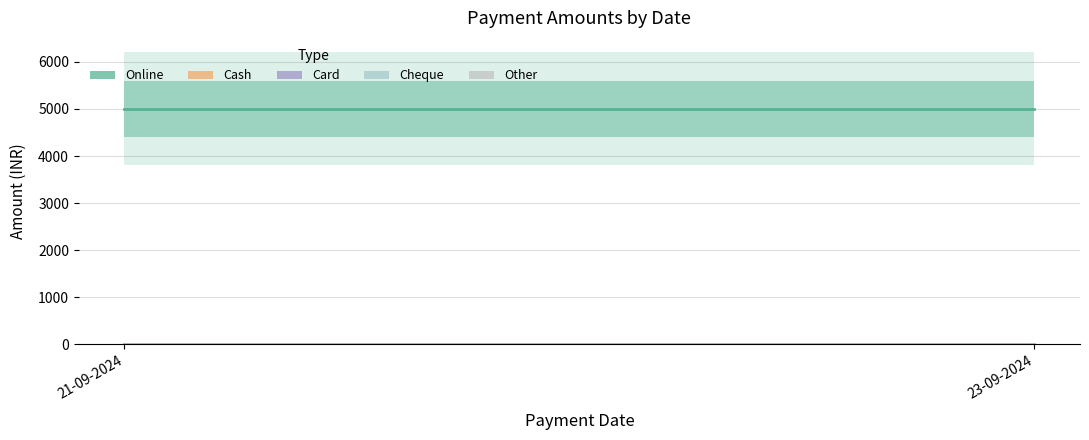

What are all the series names shown in the legend?

Online, Cash, Card, Cheque, Other